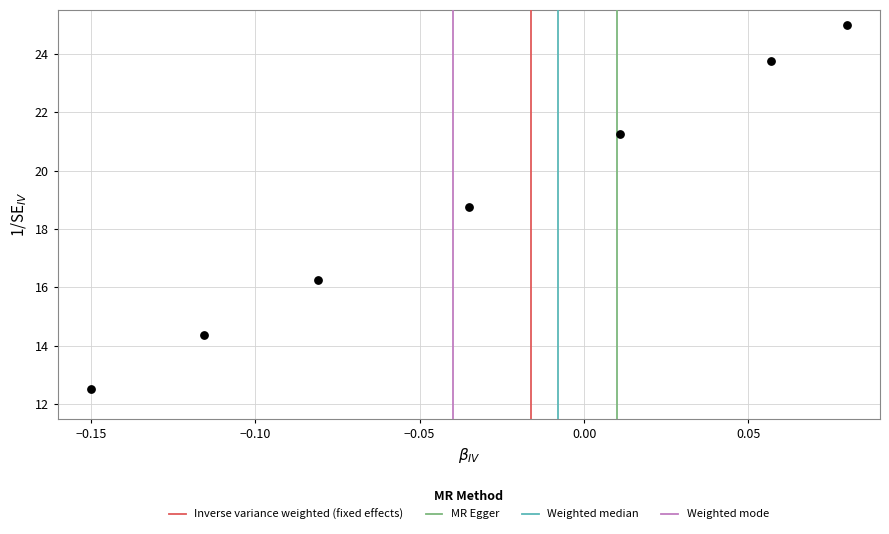

What Y value in the scatter plot is closest to 18?

18.8